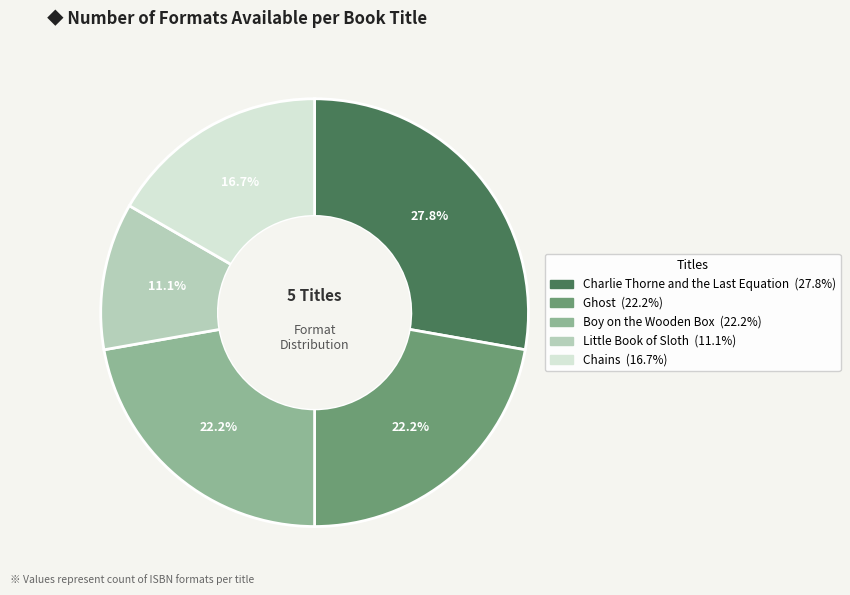

Count the number of slices in the pie.

5